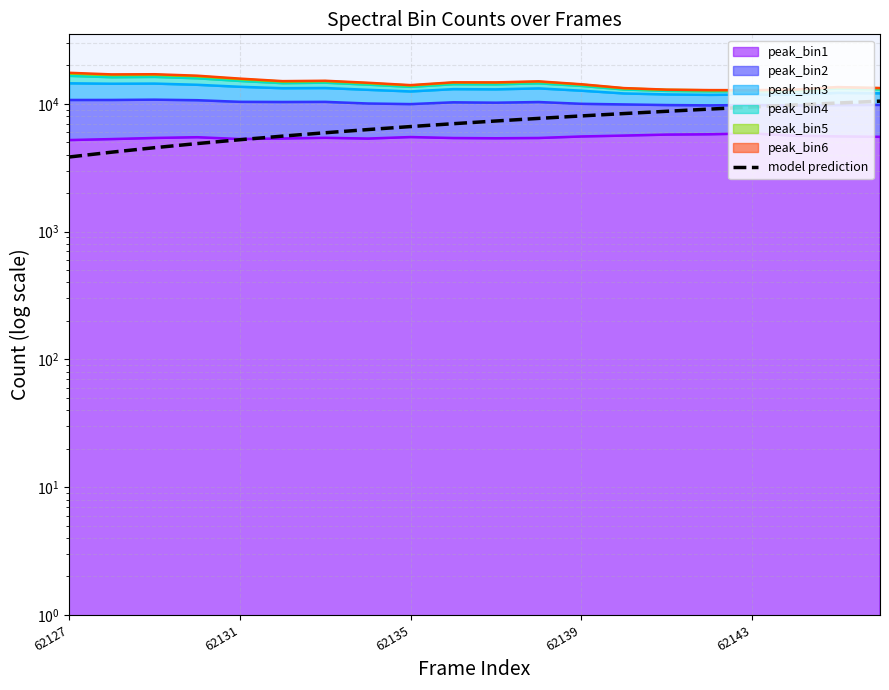

What is the smallest value displayed?

3834.3